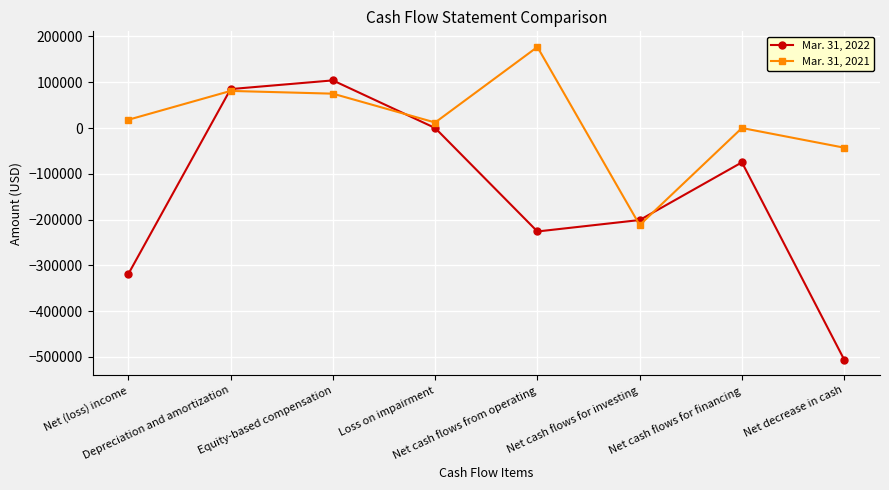

How many lines are shown in the chart?

2